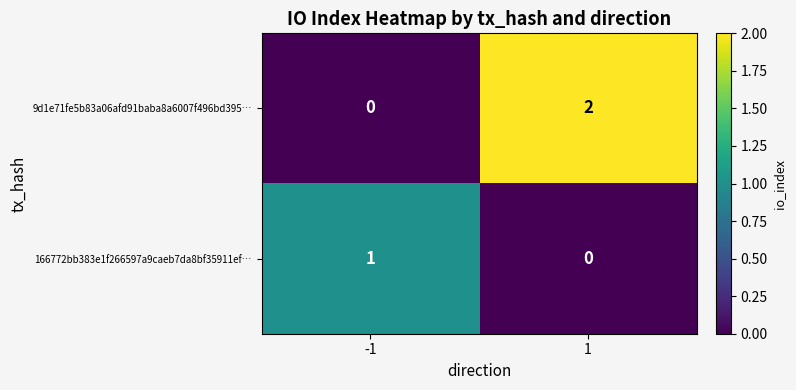

Which series has the largest range (max minus min)?

9d1e71fe5b83a06afd91baba8a6007f496bd395…